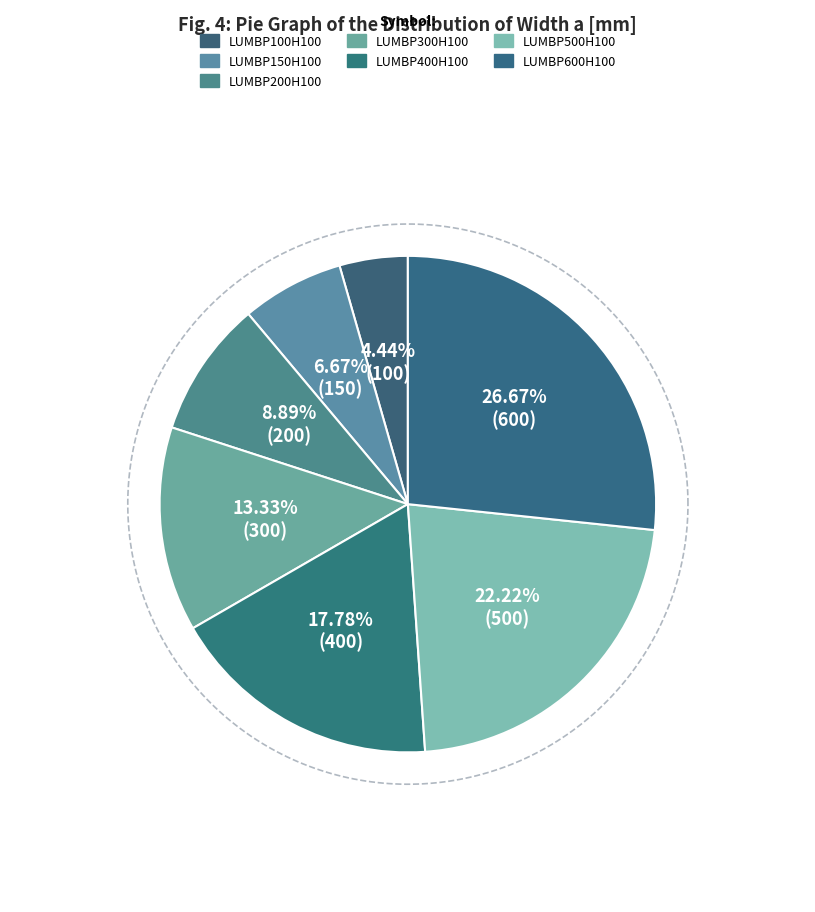

The LUMBP200H100 slice represents 1% of the pie. True or false?

False